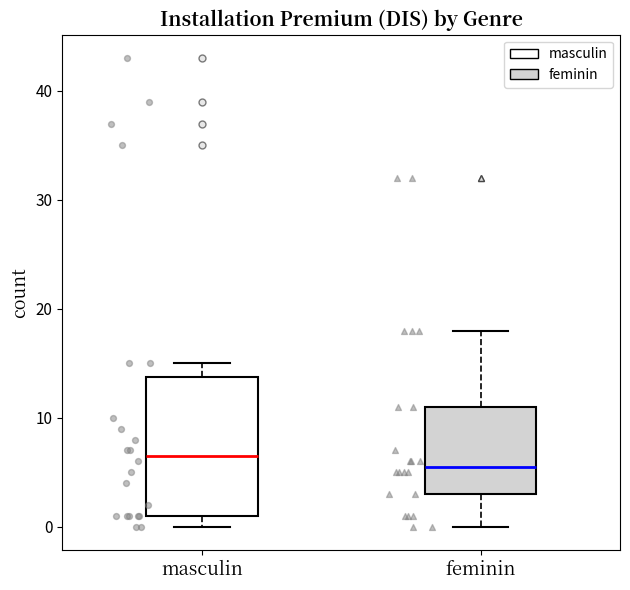

Which box's median line is the lowest?

feminin